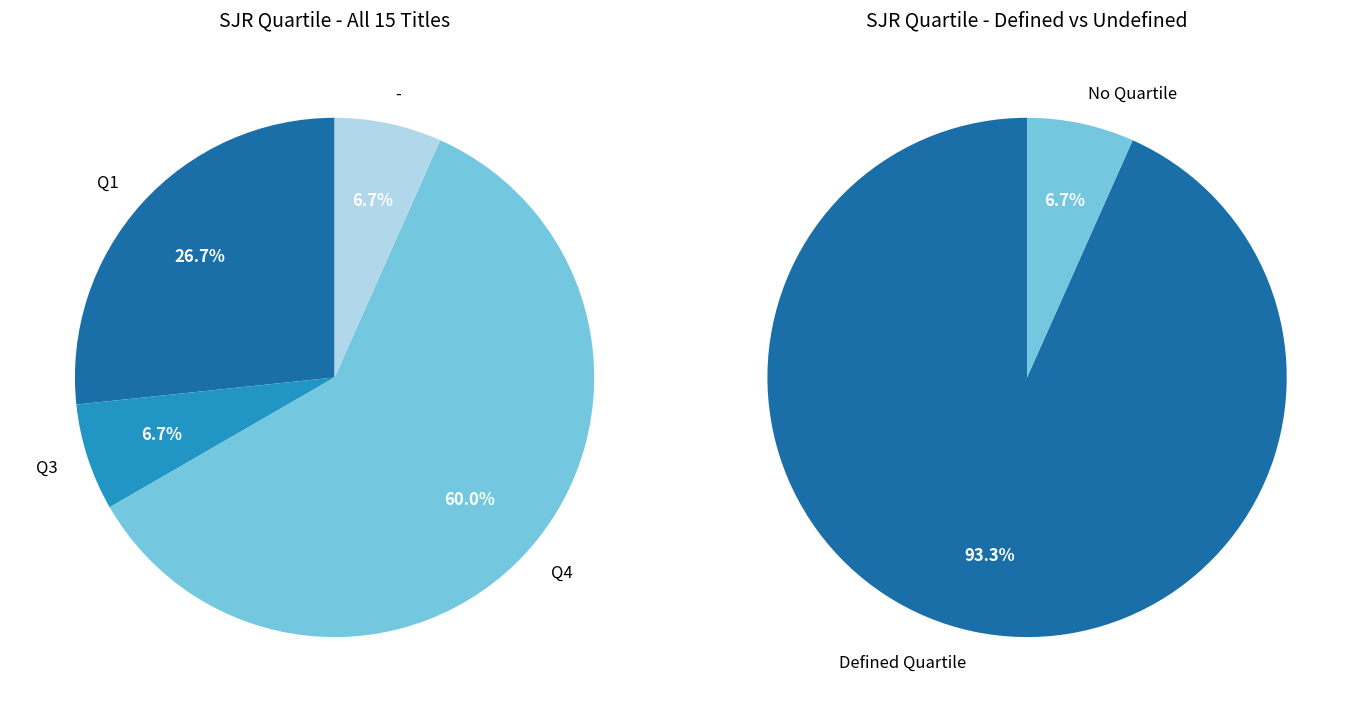

Combined, what portion of the pie is Q1 and Q3?

33.3%